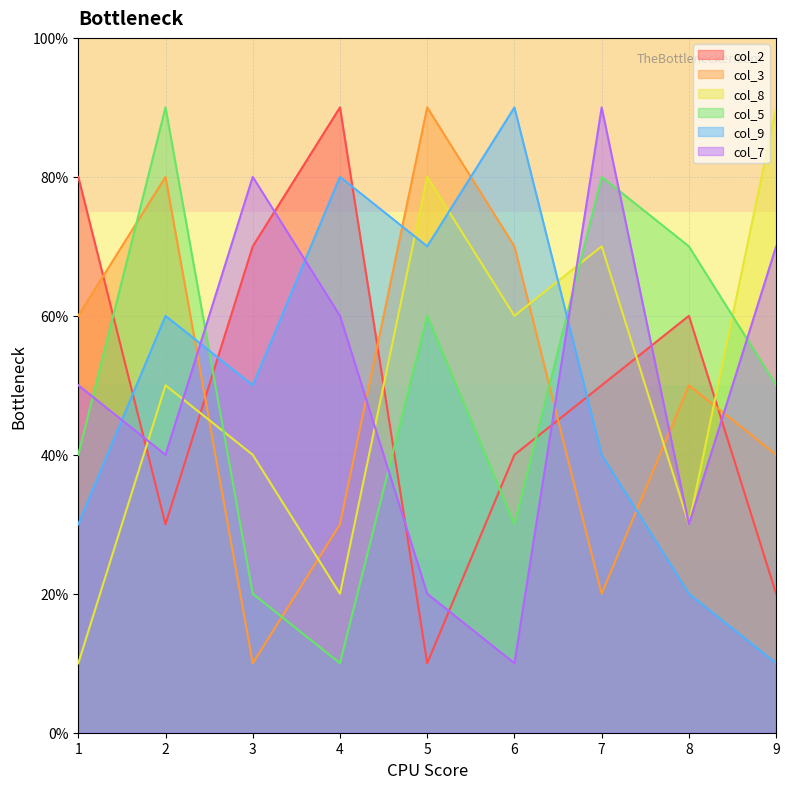

How many lines are shown in the chart?

6